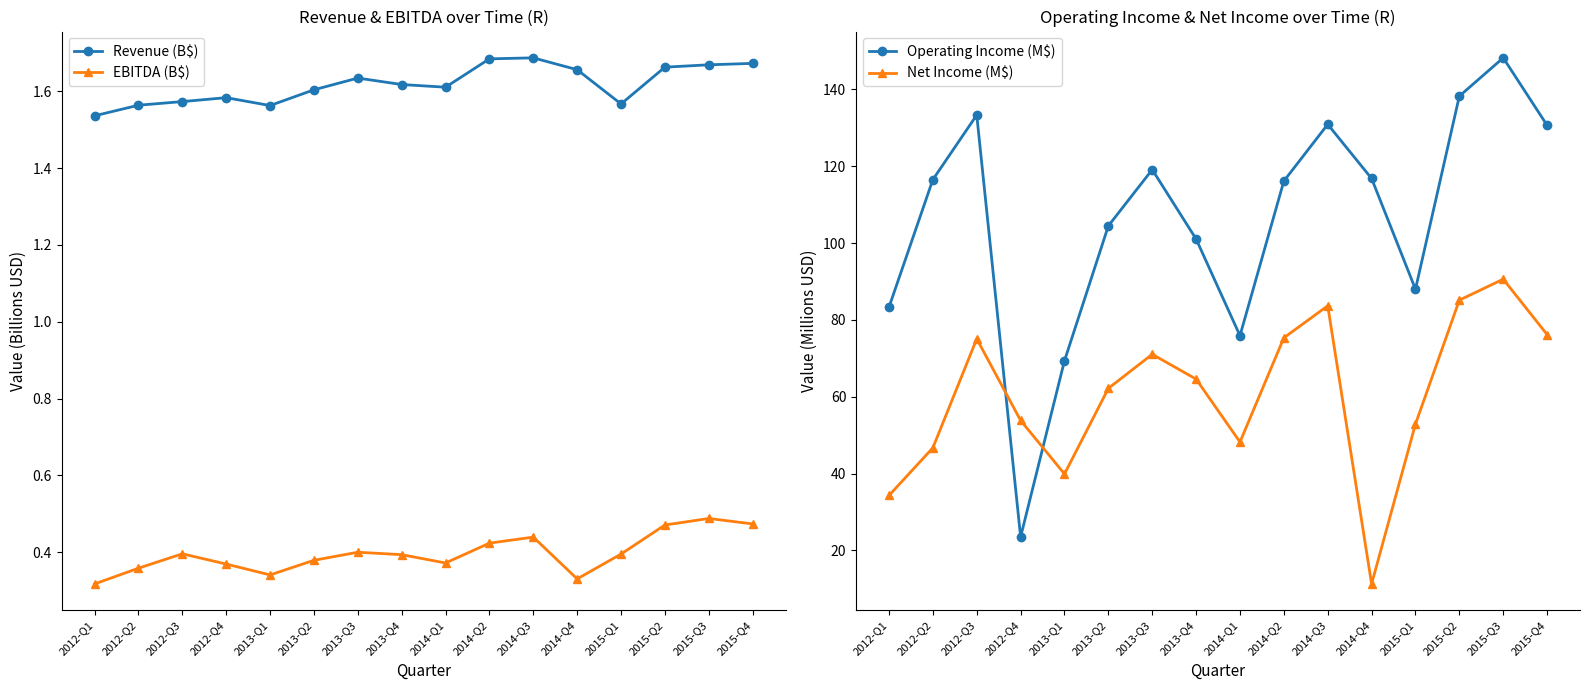

True or false: Revenue (B$) and Net Income (M$) cross at least once.

False